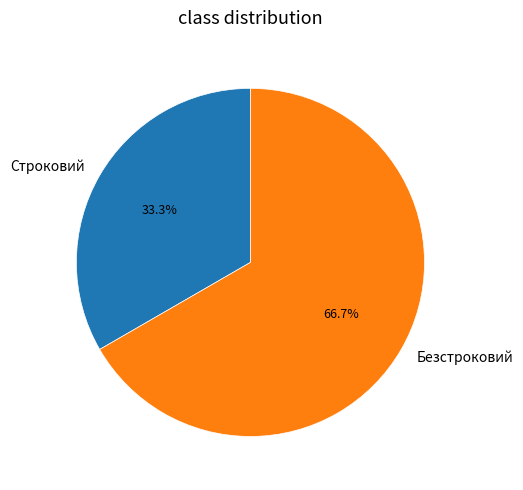

What is the smallest slice in the pie chart?

Строковий